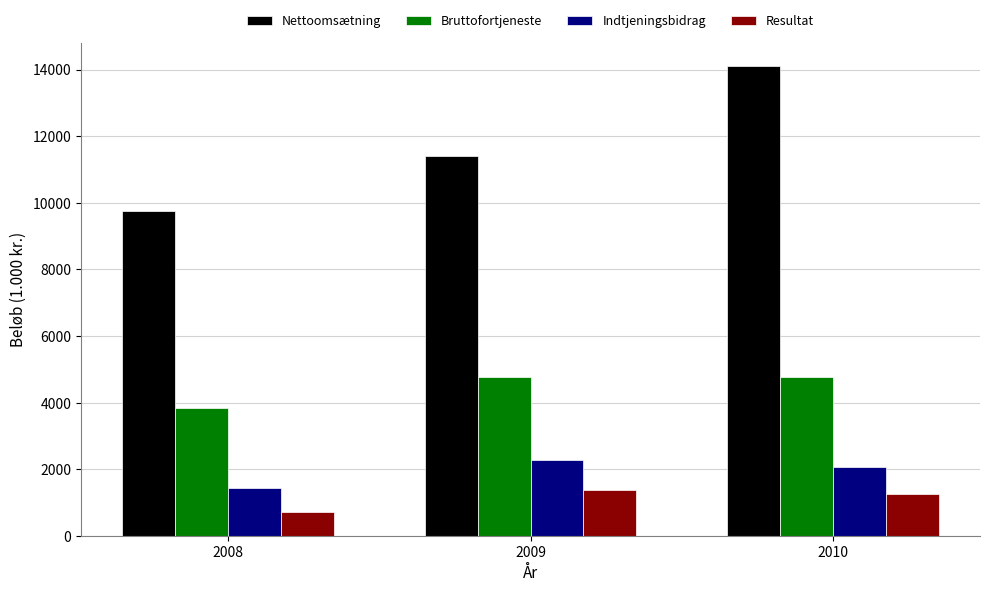

Is it true that Nettoomsætning equals 9750.0 at 2008?

True